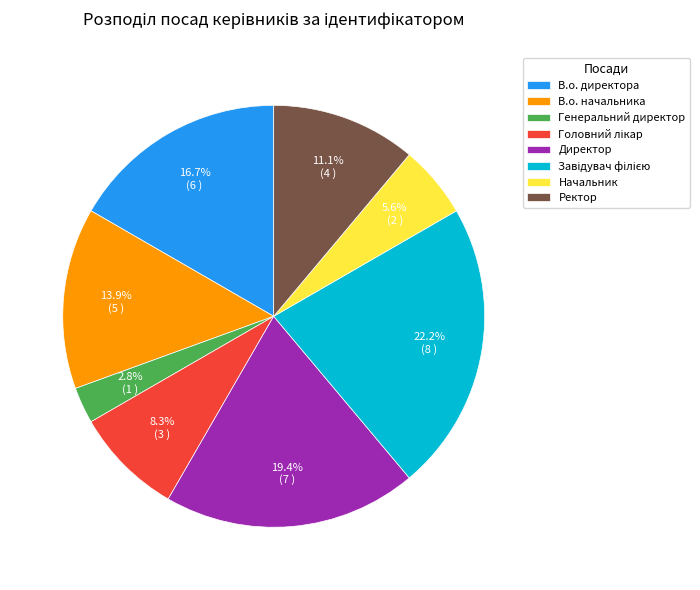

Which slice is the smallest?

Генеральний директор